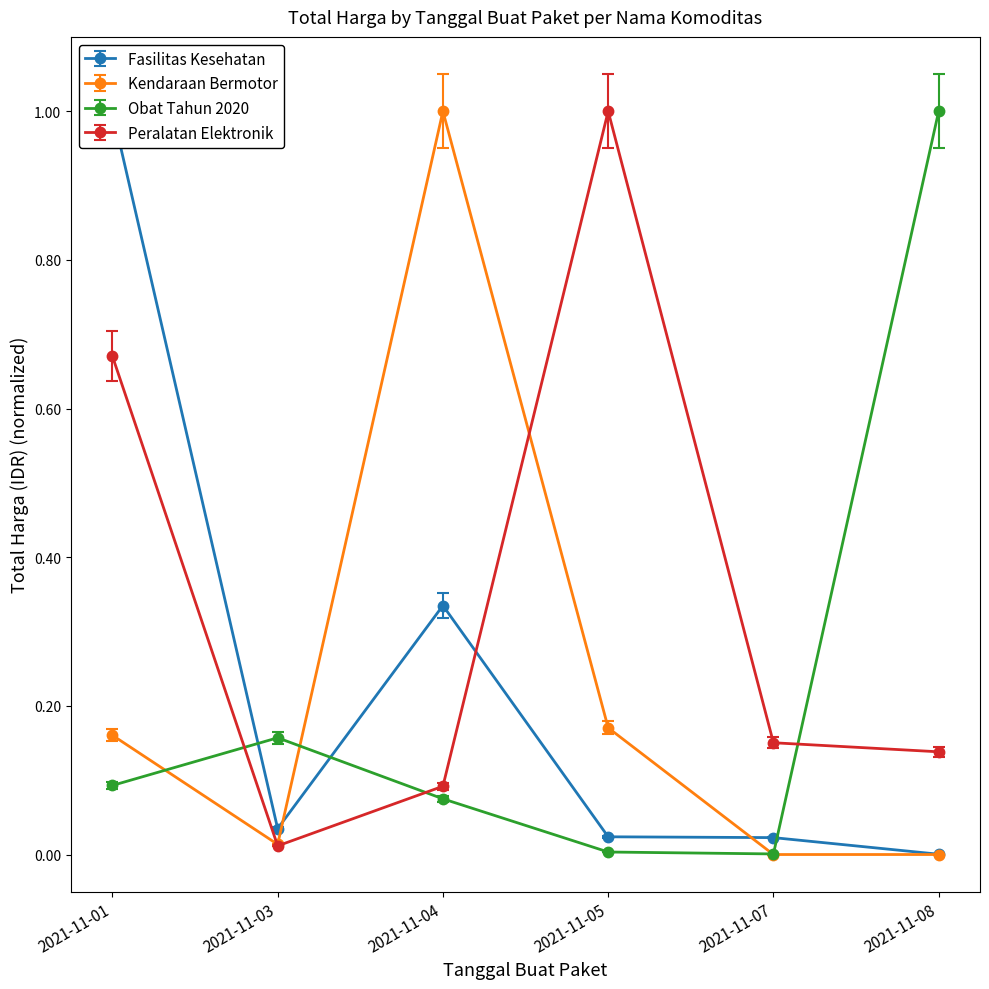

Which series has the widest spread of values?

Obat Tahun 2020